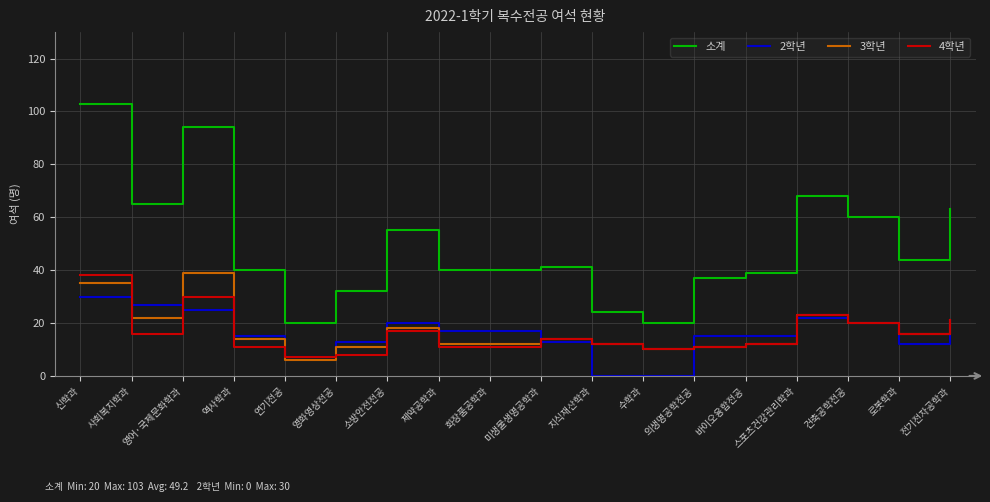

What is the spread (max minus min) of values at 영화영상전공?

24